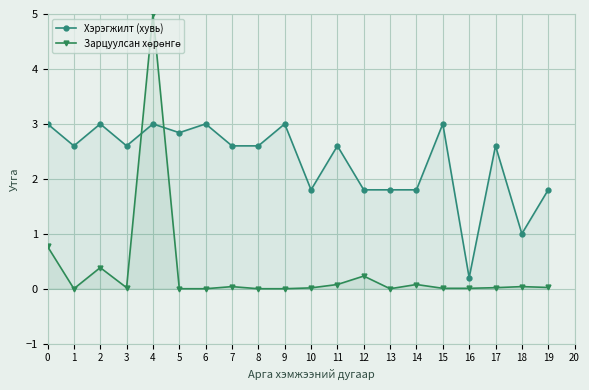

At how many categories does at least one series exceed 1?

18